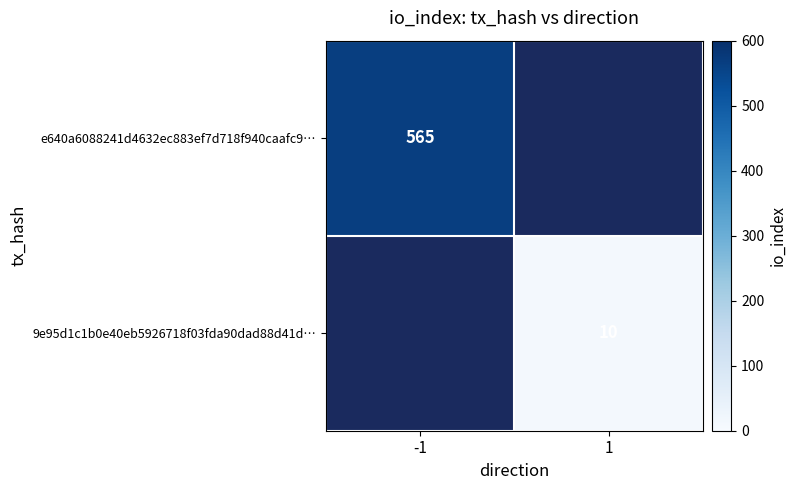

The 9e95d1c1b0e40eb5926718f03fda90dad88d41d… series shows 10 at 1. True or false?

True